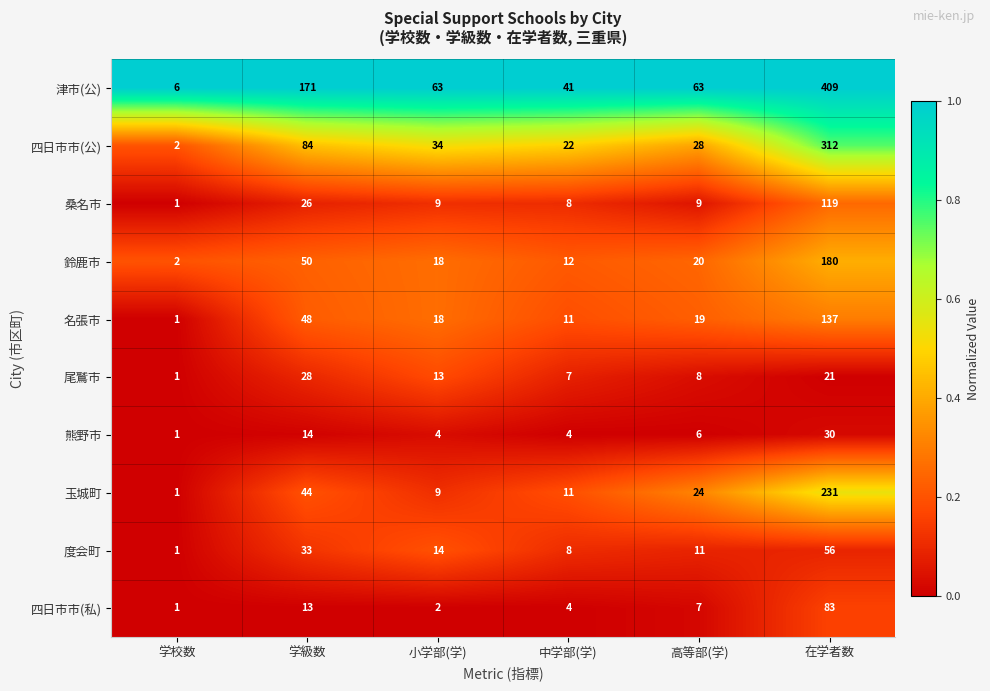

What is the difference between the maximum and minimum values in the 熊野市 series?

29